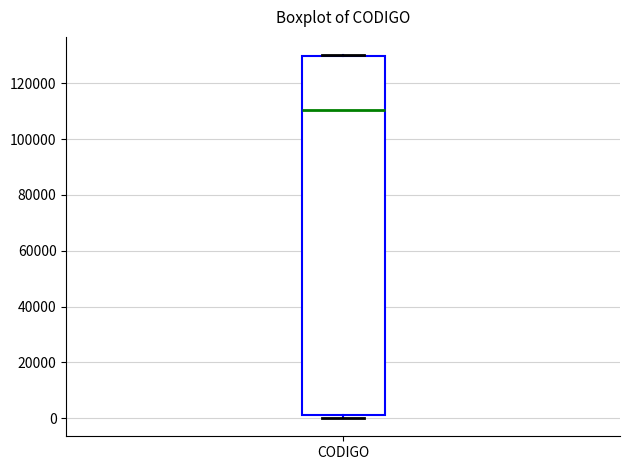

Transcribe this box plot: give where the median line is, the range the box spans, and where the two whiskers end, as read against the y-axis. The values are not printed on the chart, so give them approximately, as read against the axis.

median 110000, box 2000 to 130000, whiskers 0 to 130000